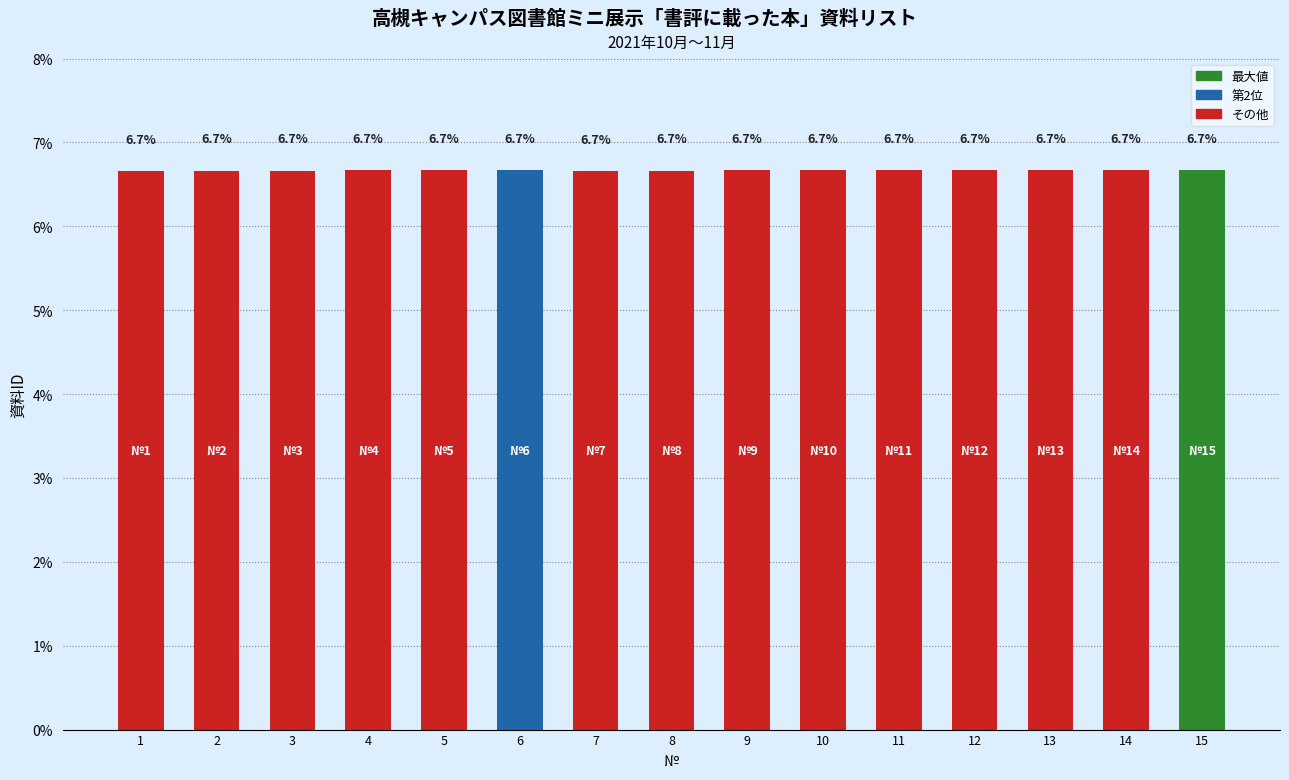

The value at 4 is 1.5. True or false?

False